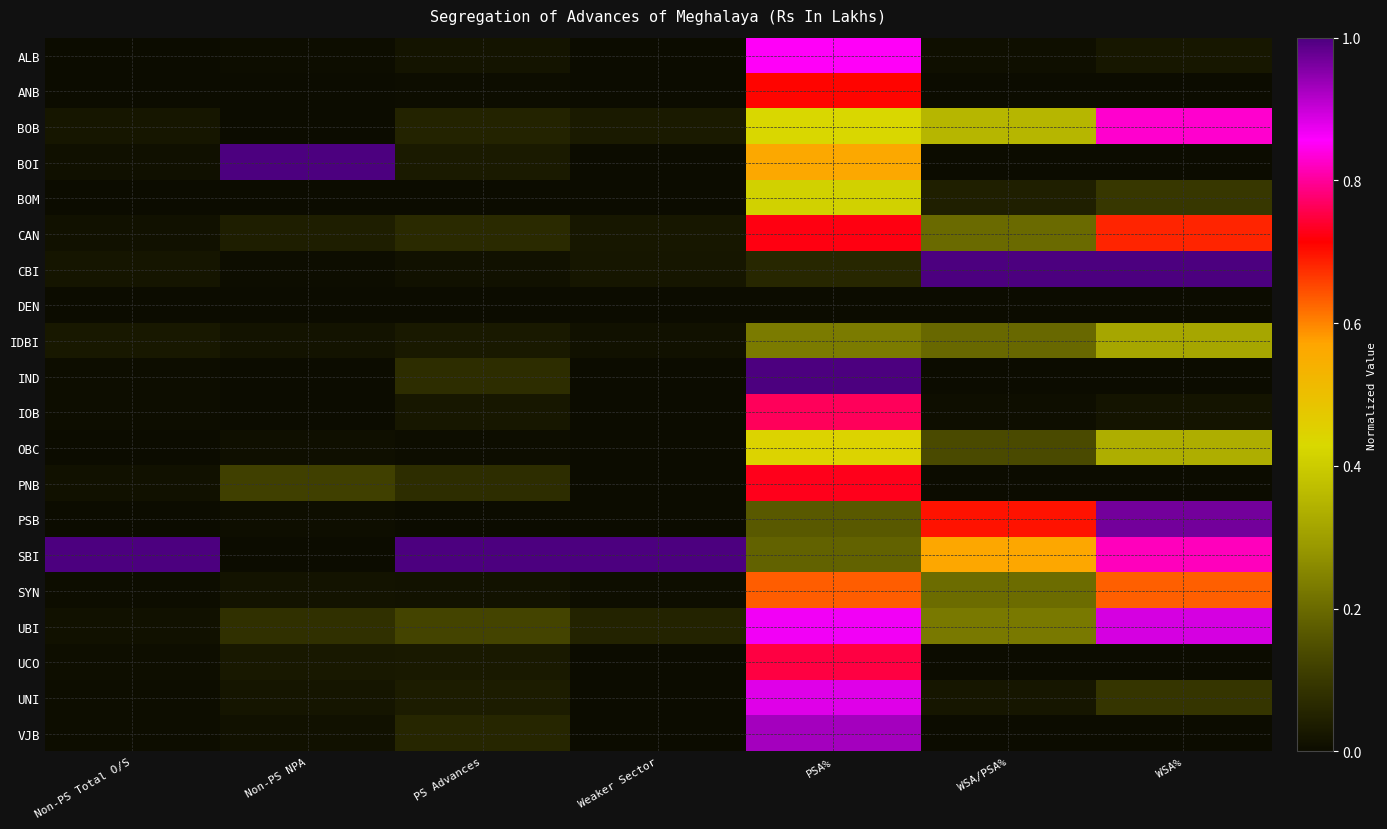

List the series in order of their peak value, lowest first.

DEN, IDBI, BOM, OBC, SYN, ANB, CAN, PNB, UCO, IOB, BOB, ALB, UNI, UBI, VJB, PSB, BOI, CBI, IND, SBI